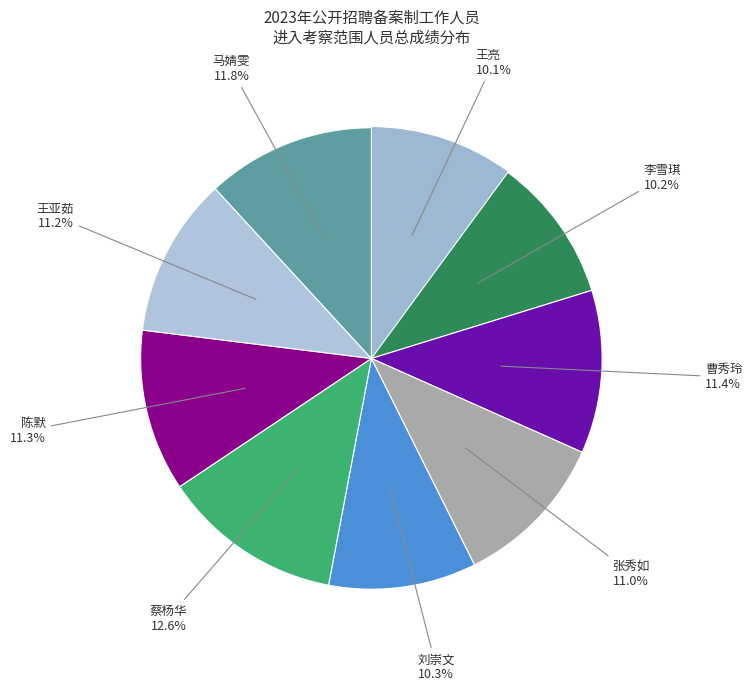

How many segments does this pie chart have?

9